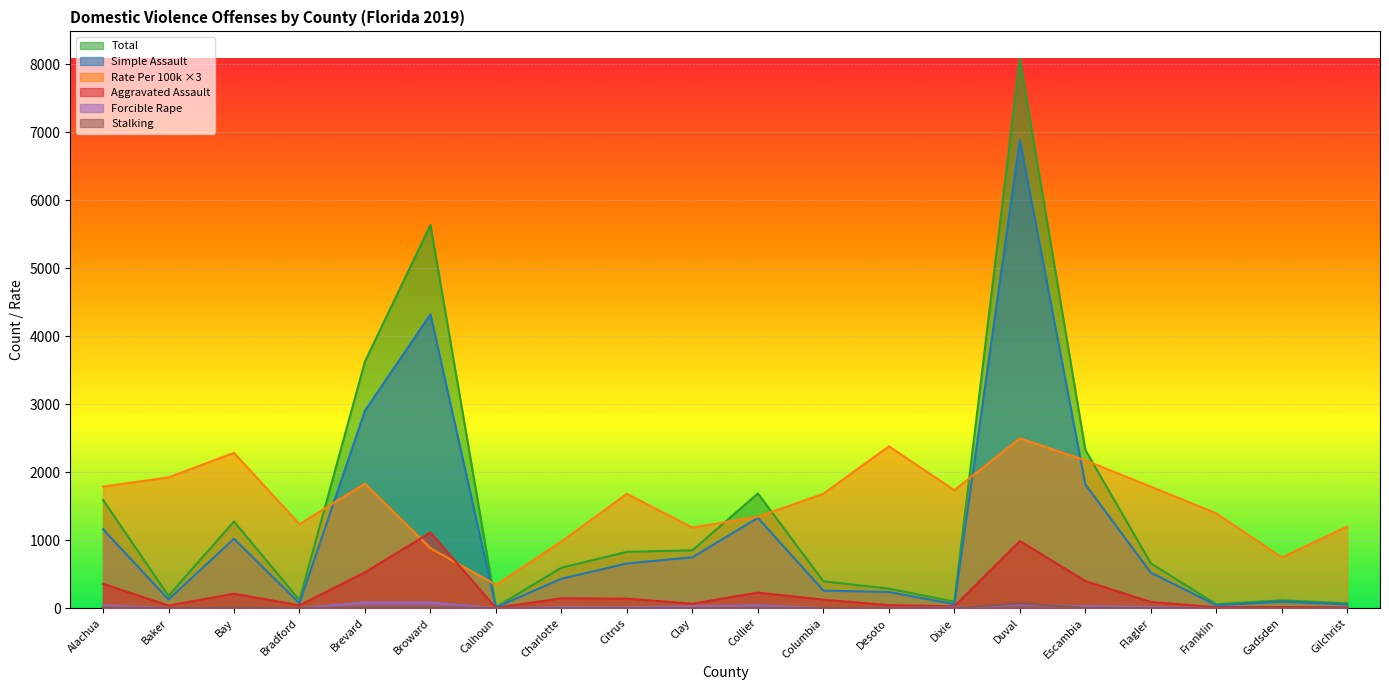

Where is Simple Assault nearest to the value 3448?

Brevard